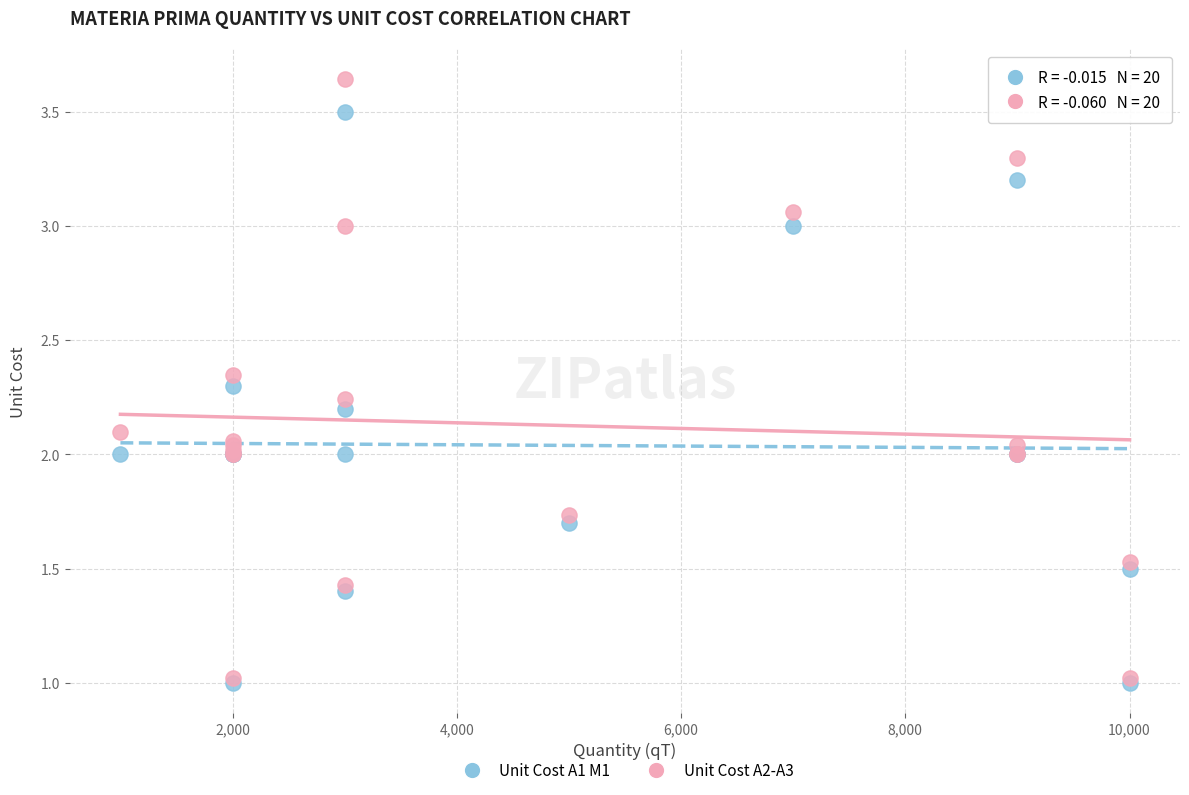

What are all the series names shown in the legend?

Unit Cost A1 M1, Unit Cost A2-A3